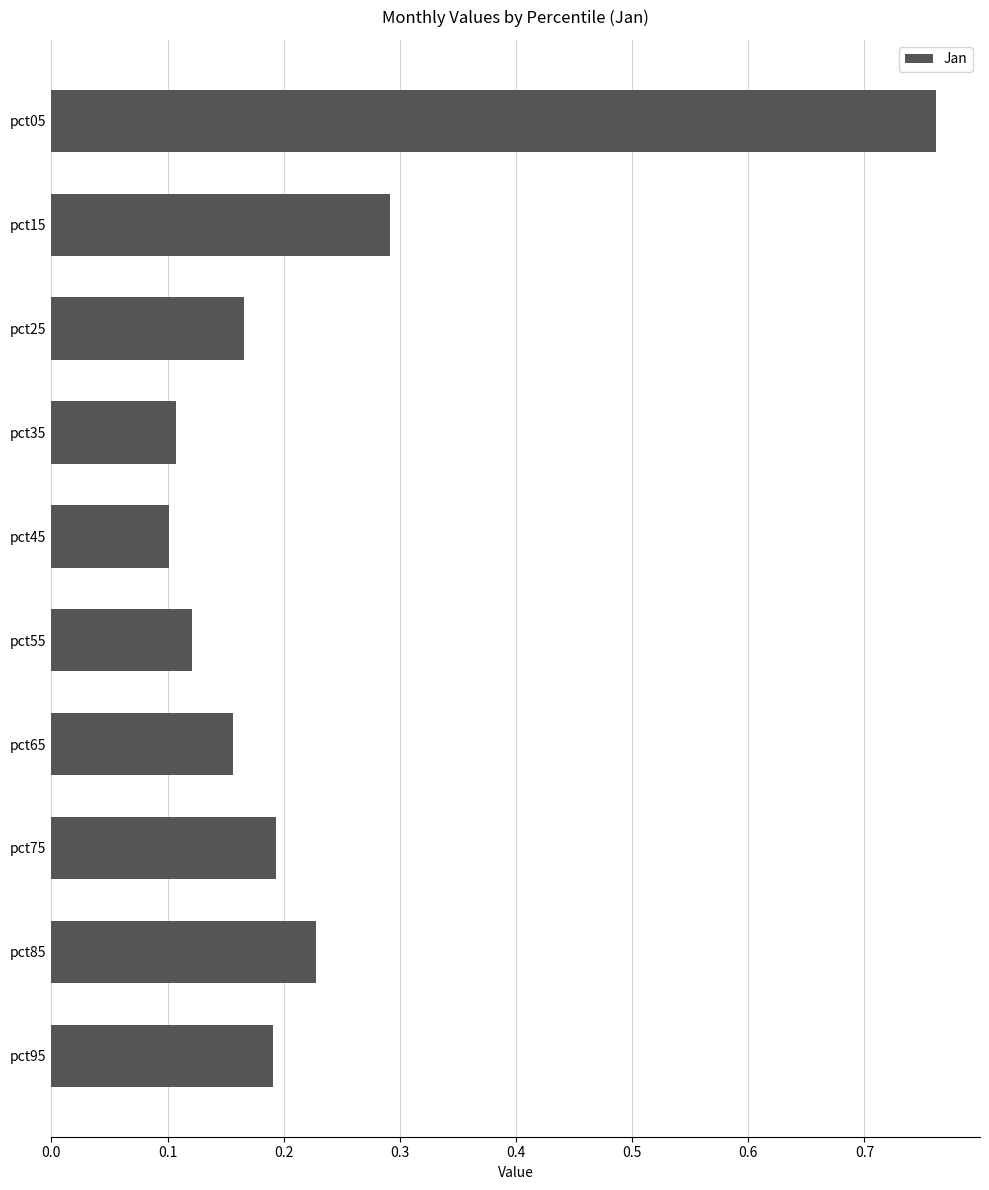

What is the difference between the maximum and minimum values?

0.7